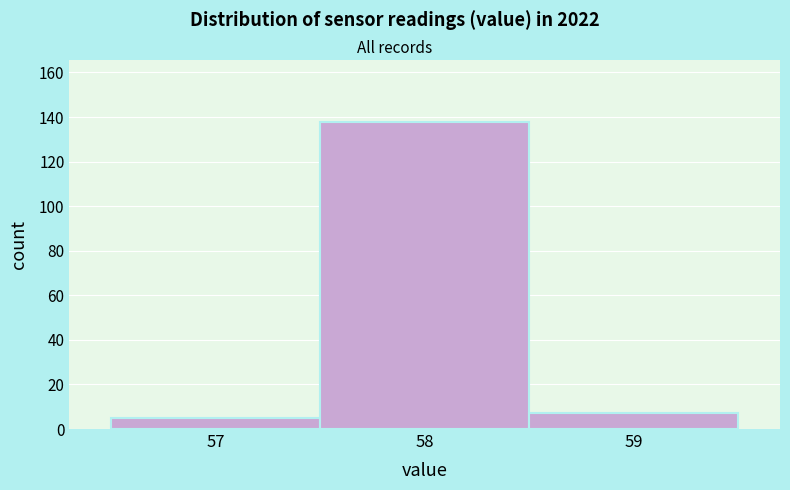

Reading left to right, transcribe this chart: for each bar, give the range it covers on the x-axis and its height. The values are not printed on the chart, so give them approximately, as read against the axis.

56.5 to 57.5: 6
57.5 to 58.5: 138
58.5 to 59.5: 8